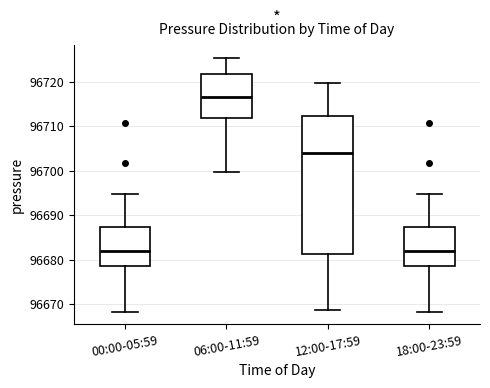

Which box has the highest median line?

06:00-11:59